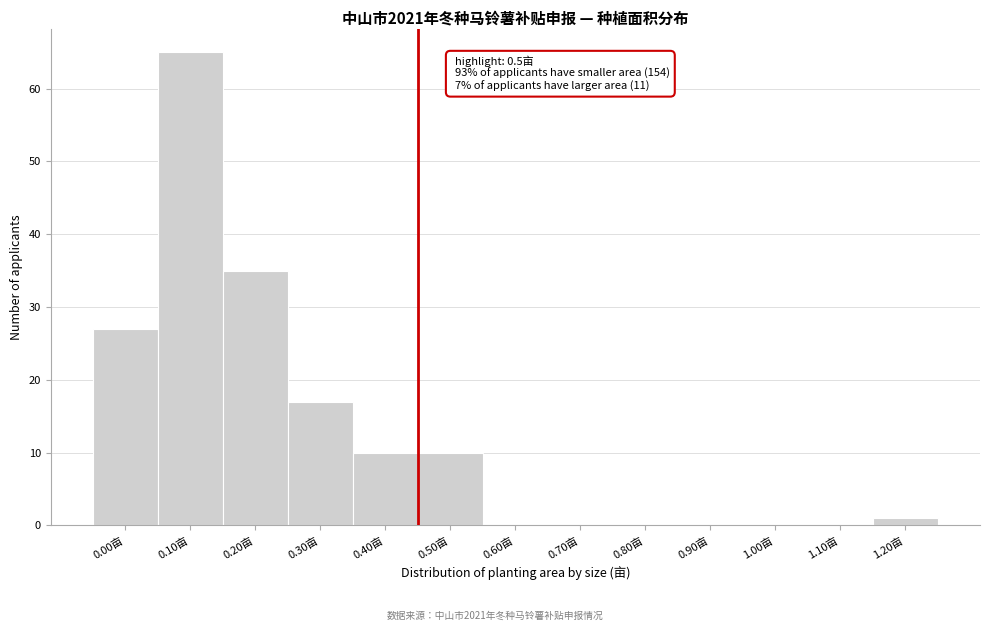

Reading right to left, list all the values displayed in this chart.

1.20亩=1	1.10亩=0	1.00亩=0	0.90亩=0	0.80亩=0	0.70亩=0	0.60亩=0	0.50亩=10	0.40亩=10	0.30亩=17	0.20亩=35	0.10亩=65	0.00亩=27